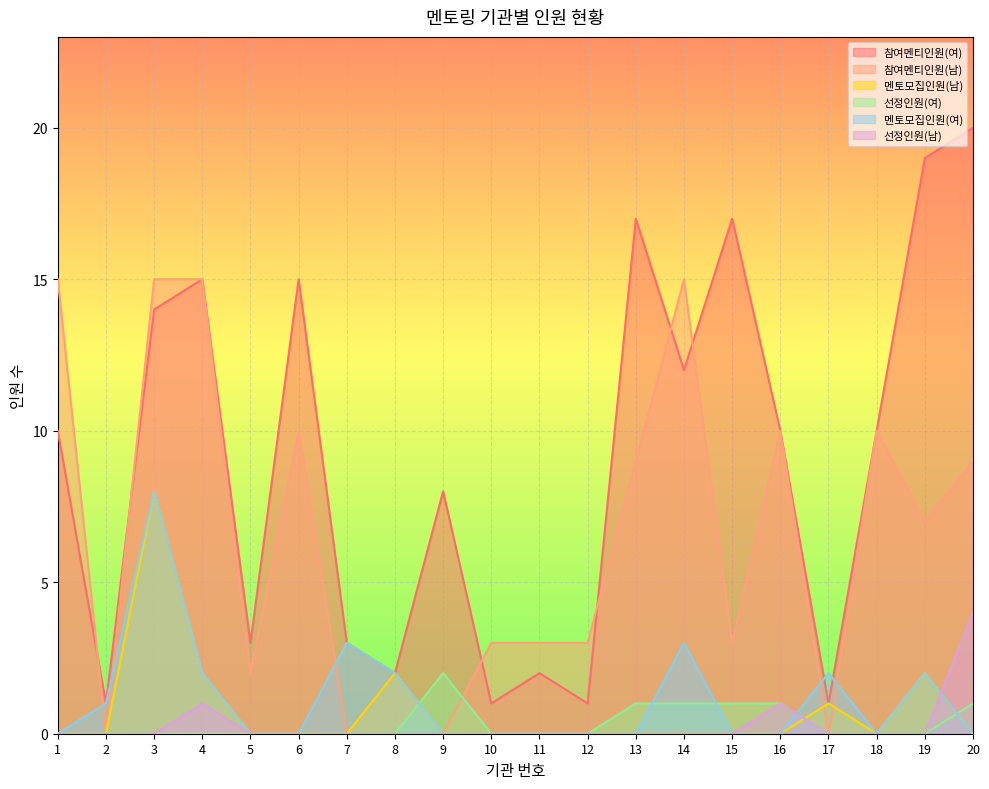

Reading left to right, transcribe all the data shown in this chart.

참여멘티인원(여): 1=10	2=1	3=14	4=15	5=3	6=15	7=3	8=2	9=8	10=1	11=2	12=1	13=17	14=12	15=17	16=10	17=1	18=10	19=19	20=20
참여멘티인원(남): 1=15	2=0	3=15	4=15	5=2	6=10	7=0	8=2	9=0	10=3	11=3	12=3	13=9	14=15	15=3	16=10	17=0	18=10	19=7	20=9
멘토모집인원(남): 1=0	2=0	3=8	4=2	5=0	6=0	7=0	8=2	9=0	10=0	11=0	12=0	13=0	14=0	15=0	16=0	17=1	18=0	19=2	20=0
선정인원(여): 1=0	2=0	3=0	4=0	5=0	6=0	7=0	8=0	9=2	10=0	11=0	12=0	13=1	14=1	15=1	16=1	17=0	18=0	19=0	20=1
멘토모집인원(여): 1=0	2=1	3=8	4=2	5=0	6=0	7=3	8=2	9=0	10=0	11=0	12=0	13=0	14=3	15=0	16=0	17=2	18=0	19=2	20=0
선정인원(남): 1=0	2=0	3=0	4=1	5=0	6=0	7=0	8=0	9=0	10=0	11=0	12=0	13=0	14=0	15=0	16=1	17=0	18=0	19=0	20=4